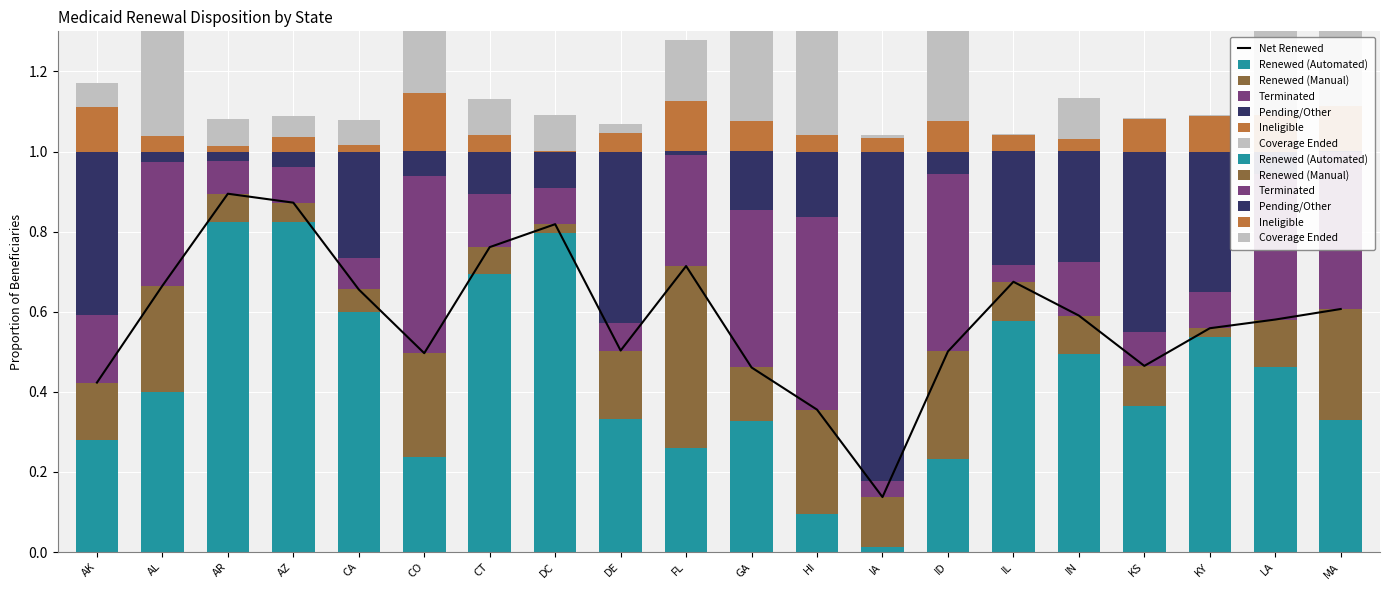

What is the difference between the second highest and second lowest values in the Renewed (Automated) series?

0.7